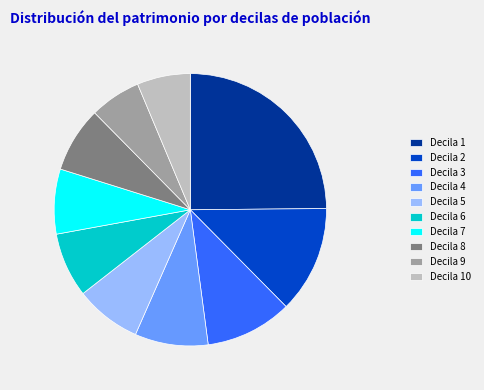

Count the number of slices in the pie.

10